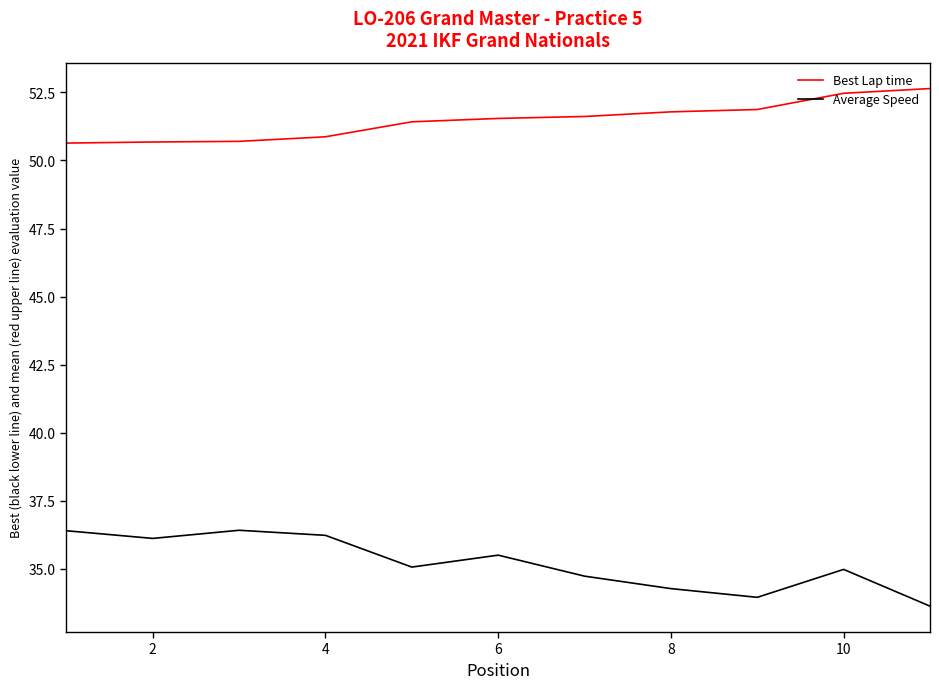

Rank the series by their average value, from highest to lowest.

Best Lap time, Average Speed